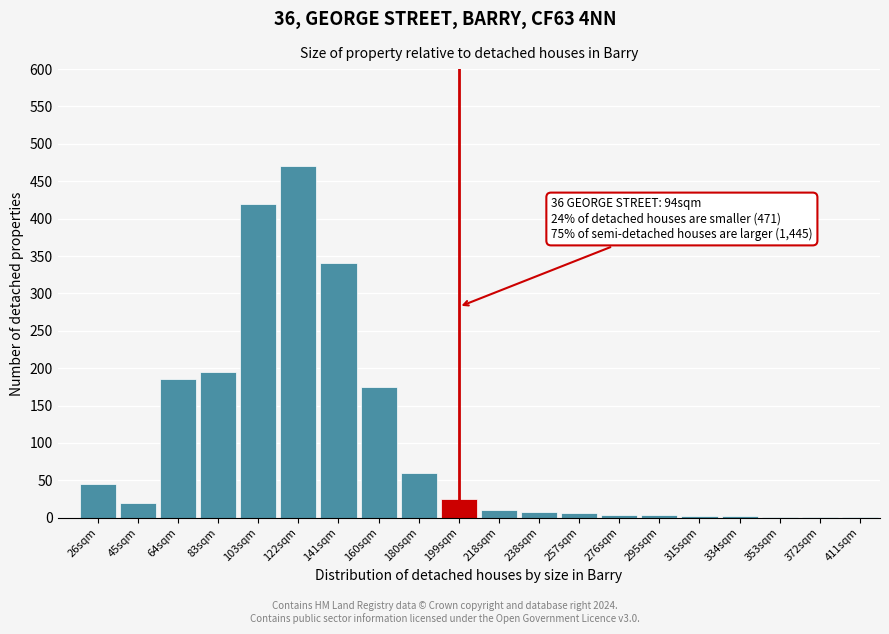

The value at 103sqm is 420. True or false?

True